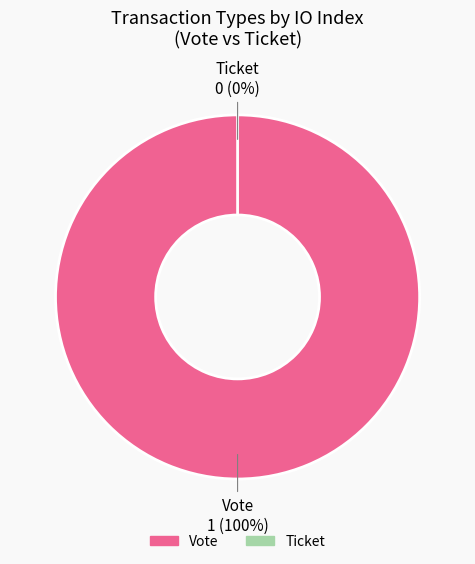

What is the smallest slice in the pie chart?

Ticket